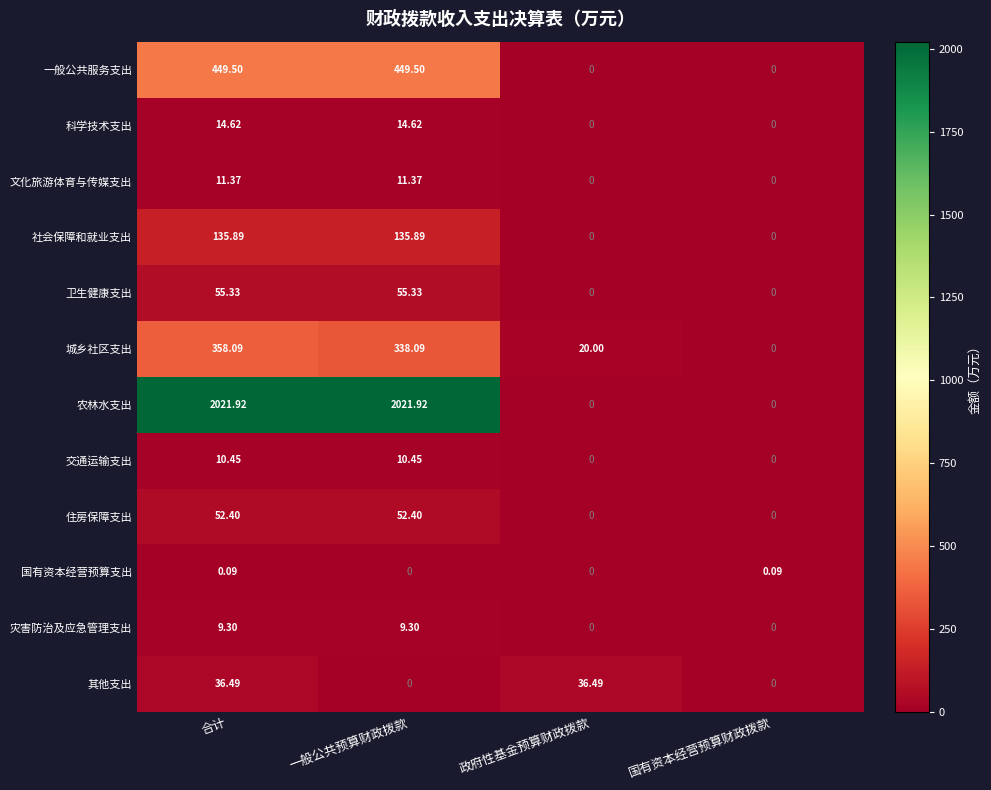

Count the number of data series in this chart.

12